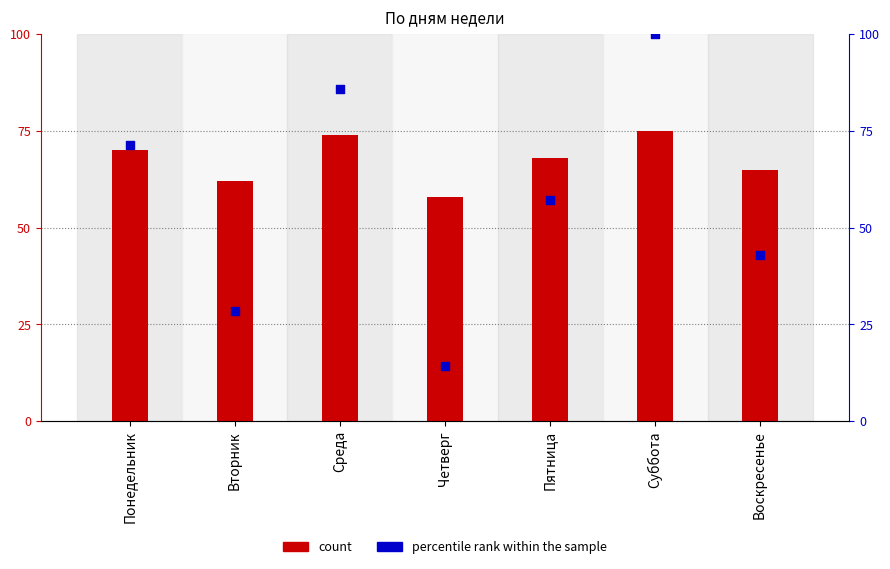

Which series reaches the minimum Y coordinate?

percentile rank within the sample